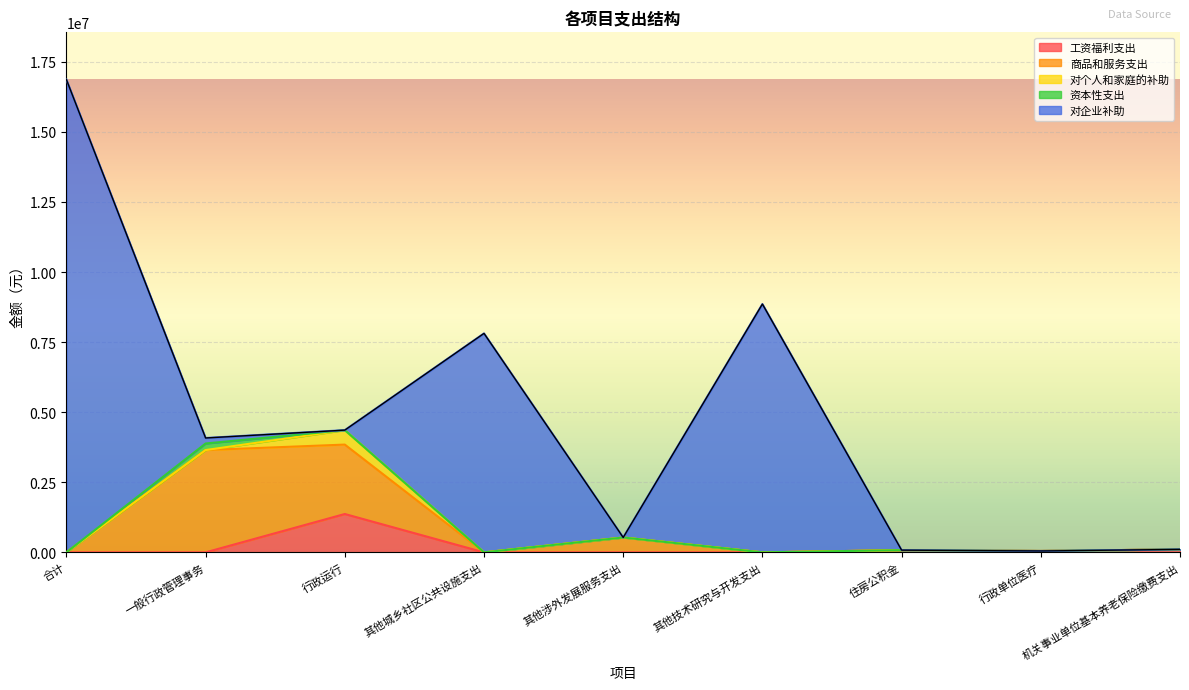

At which category is the sum across all series the highest?

合计